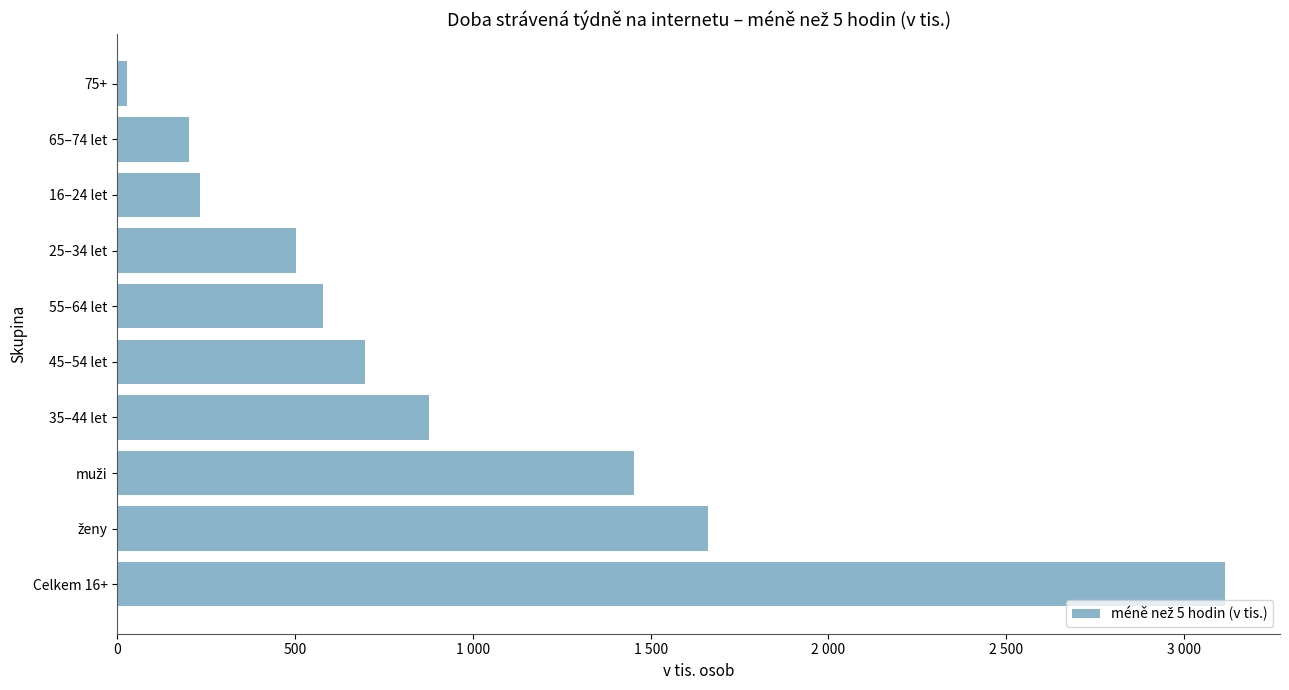

Does the chart contain any negative values?

No